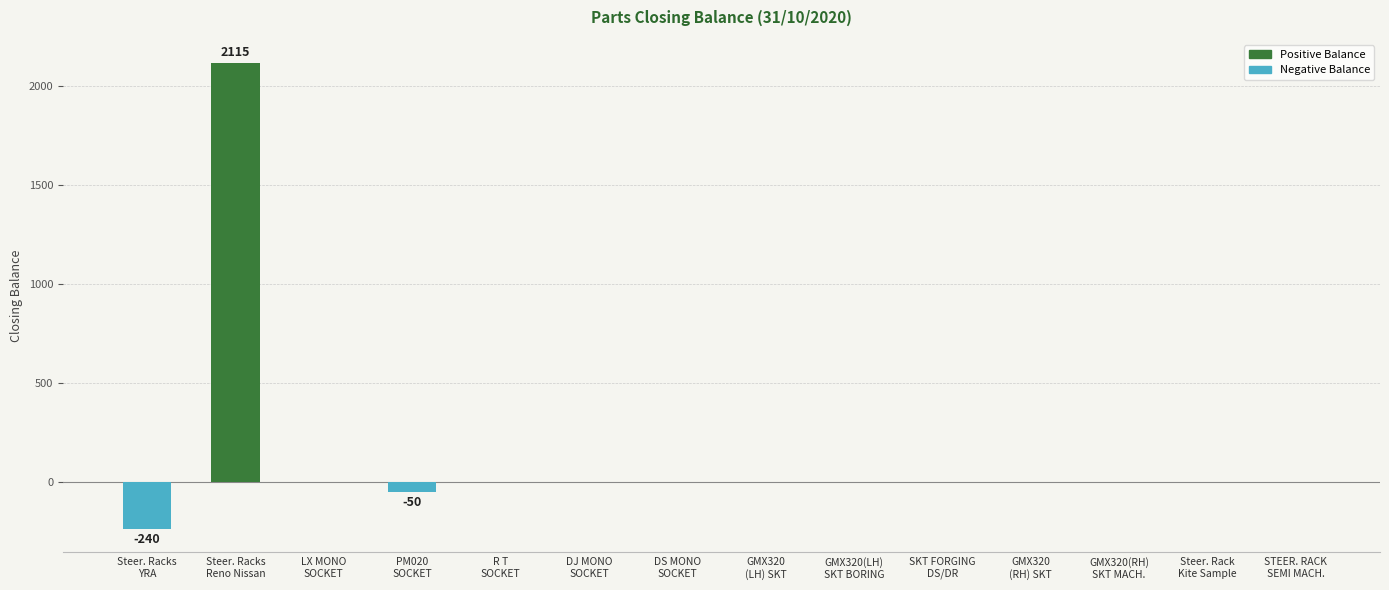

Between STEER. RACK
SEMI MACH. and Steer. Racks
YRA, which is larger?

STEER. RACK
SEMI MACH.